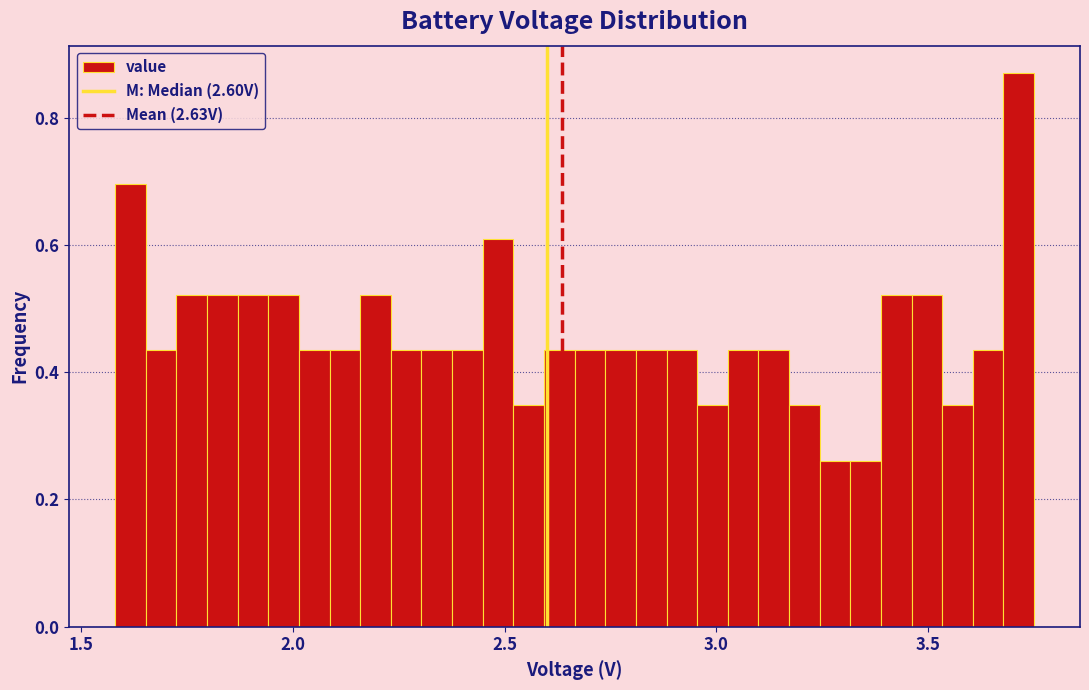

Around what value on the x-axis is the tallest bar? Give the approximate position of its centre, as read against the axis.

3.70